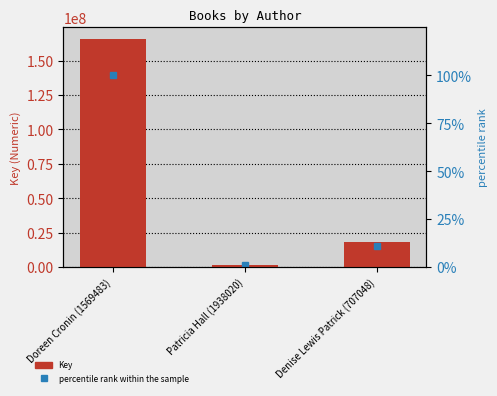

Rank the series at Doreen Cronin (1569483) from lowest to highest value.

percentile rank within the sample, Key